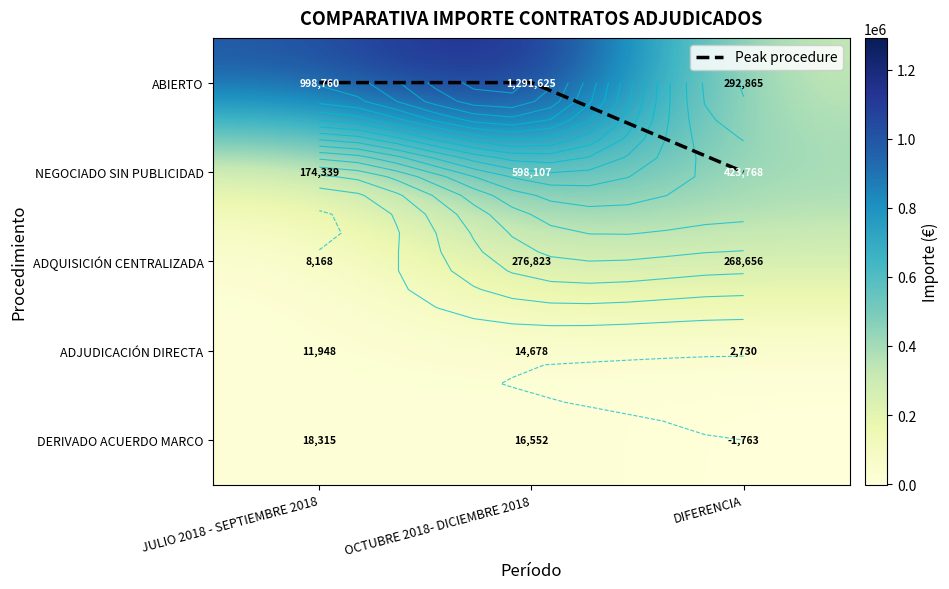

What is the sum of all ADJUDICACIÓN DIRECTA values?

29356.9